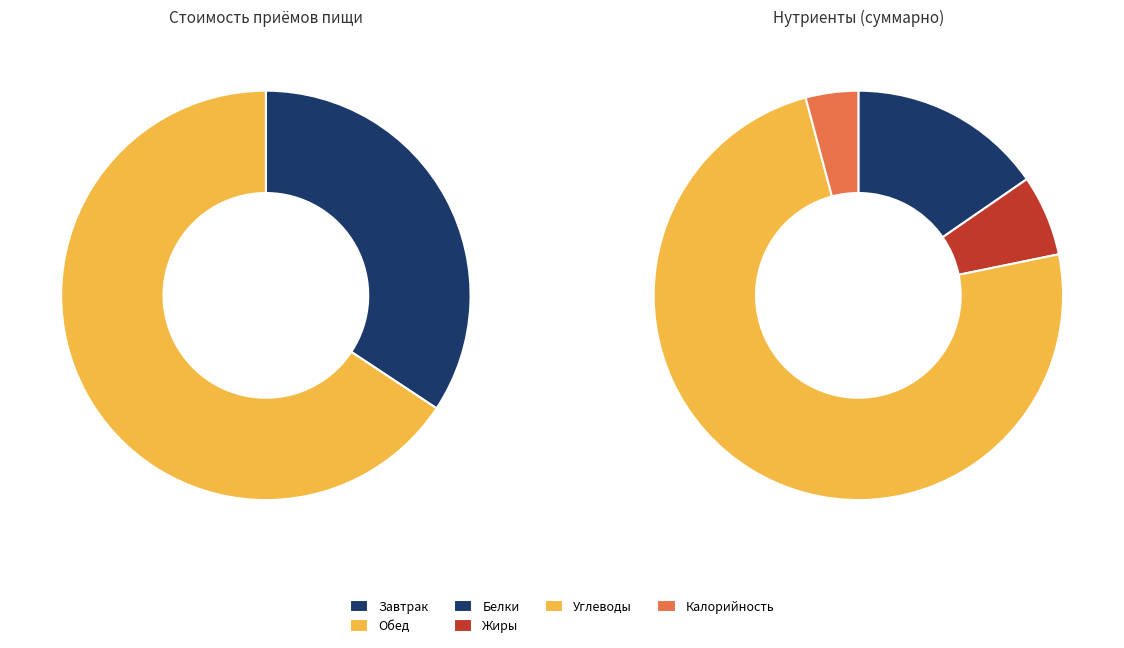

Is there any slice that represents more than half of the pie?

Yes